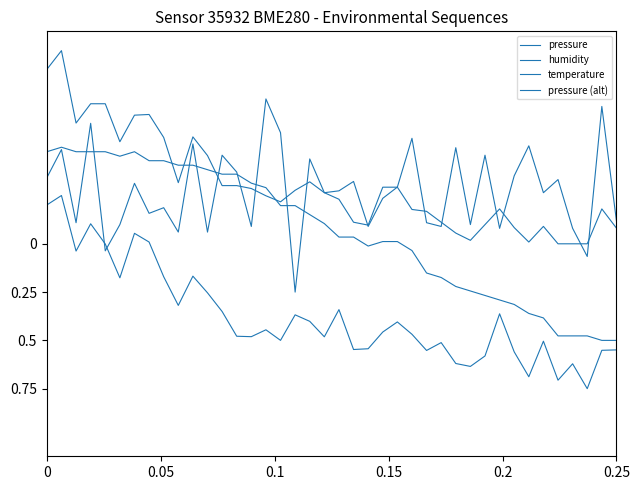

What is the greatest value displayed?

1.0